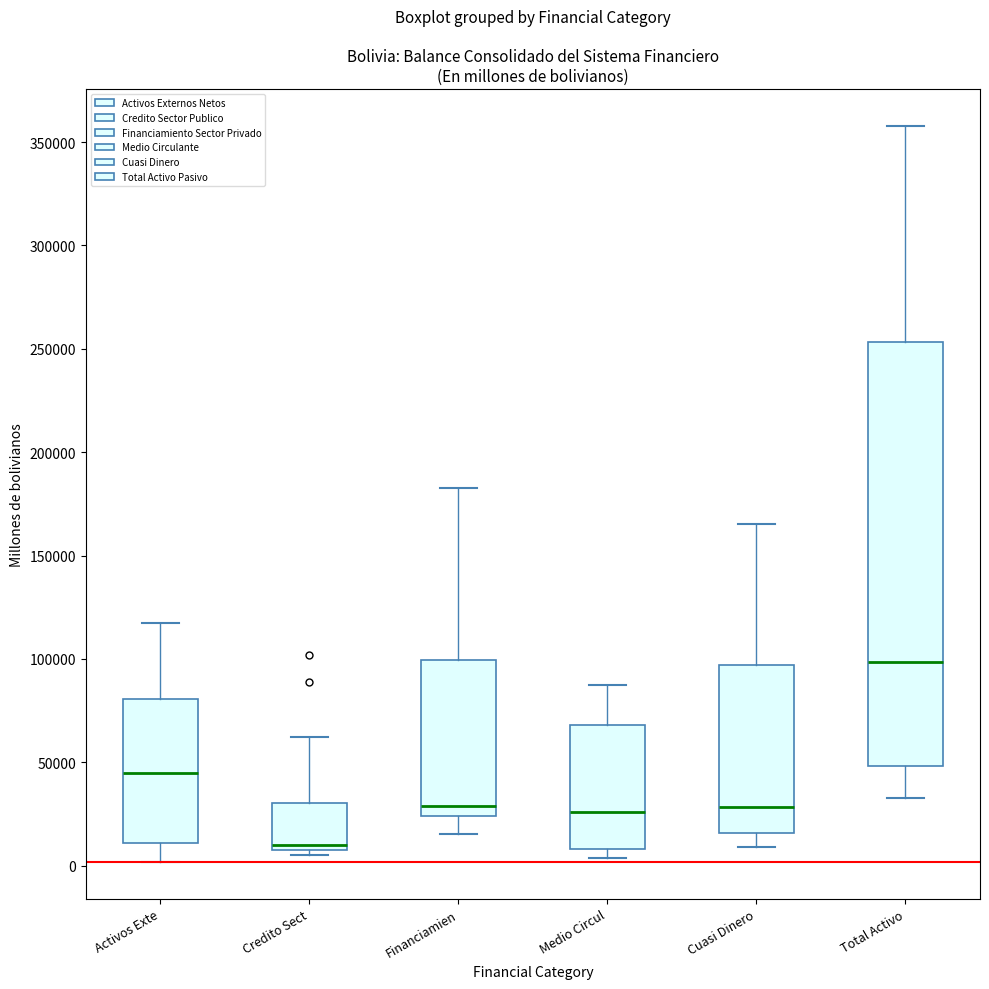

Reading left to right, transcribe this box plot: for each box, give where its median line is, the range the box spans, and where its two whiskers end, as read against the y-axis. The values are not printed on the chart, so give them approximately, as read against the axis.

Activos Exte: median 45000, box 10000 to 80000, whiskers 0 to 115000
Credito Sect: median 10000, box 5000 to 30000, whiskers 5000 (just below the box's lower edge) to 60000
Financiamien: median 30000, box 25000 to 100000, whiskers 15000 to 185000
Medio Circul: median 25000, box 10000 to 70000, whiskers 5000 to 85000
Cuasi Dinero: median 30000, box 15000 to 95000, whiskers 10000 to 165000
Total Activo: median 100000, box 50000 to 255000, whiskers 35000 to 360000